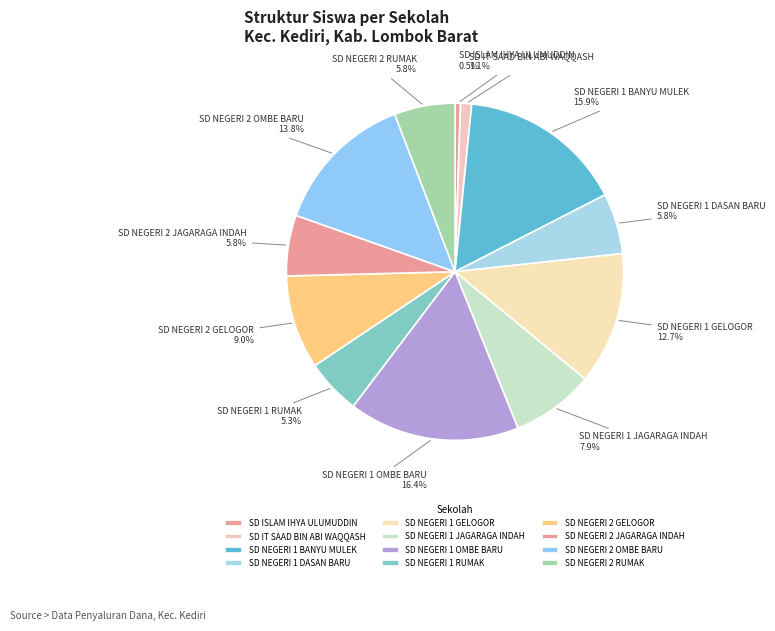

To the nearest percent, what is the difference between the SD NEGERI 2 OMBE BARU and SD NEGERI 1 JAGARAGA INDAH slice percentages?

6%